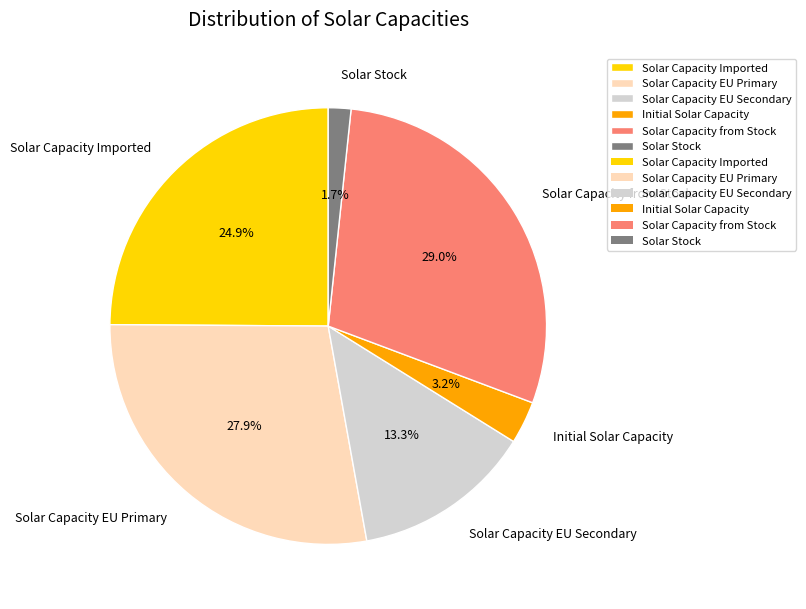

Which has a higher value, Solar Capacity EU Primary or Solar Capacity EU Secondary?

Solar Capacity EU Primary